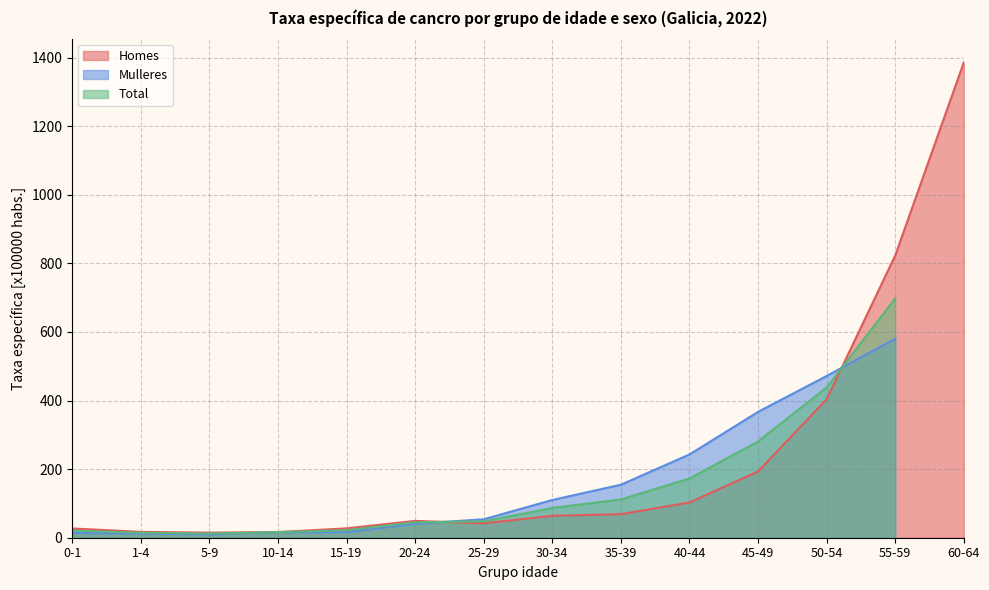

True or false: Homes has a value of 403.7 at 50-54.

True